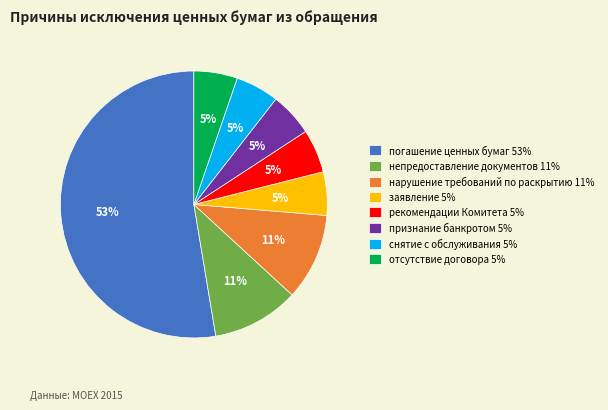

Is it true that непредоставление документов is 1% of the pie?

False